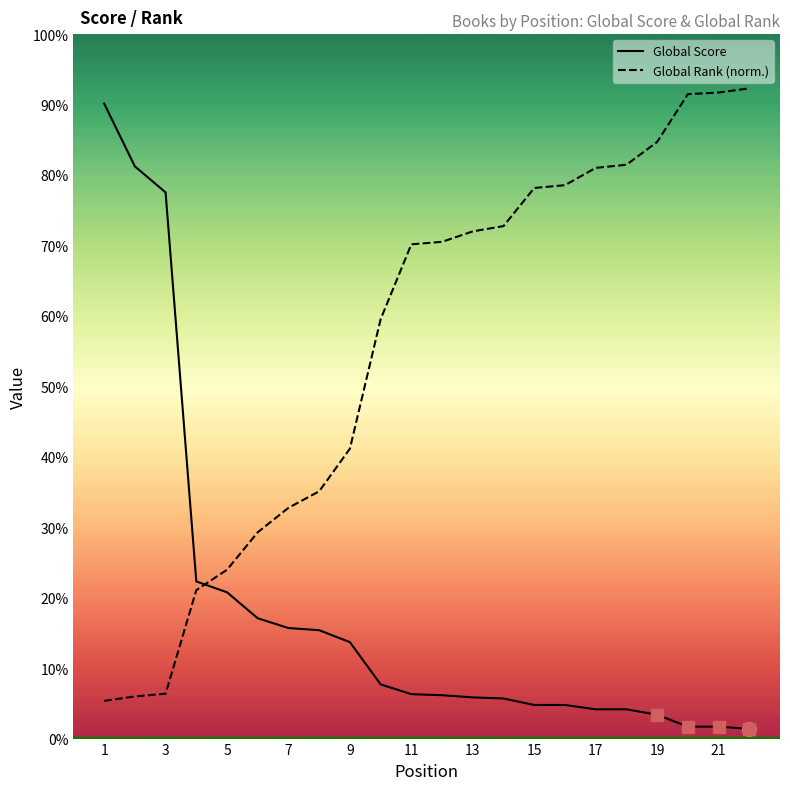

How many intersections are there between Global Rank (norm.) and Global Score?

1